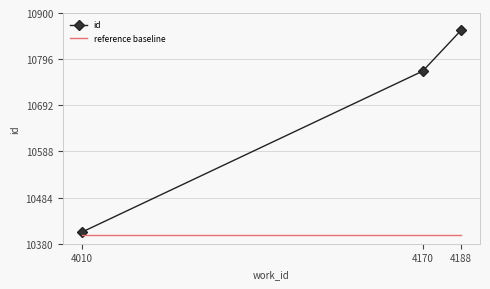

What is the difference between the highest and lowest values at 4170?

369